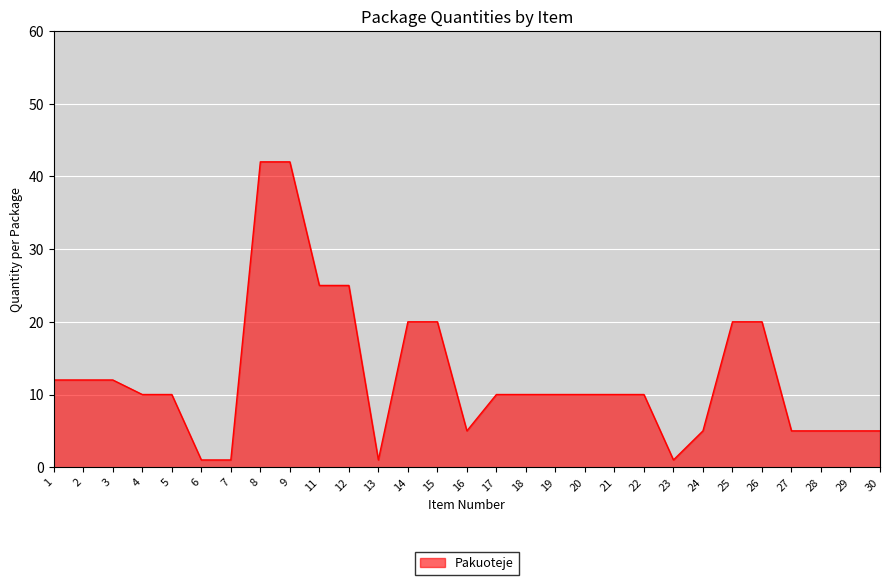

Reading right to left, list all the values displayed in this chart.

5	5	5	5	20	20	5	1	10	10	10	10	10	10	5	20	20	1	25	25	42	42	1	1	10	10	12	12	12